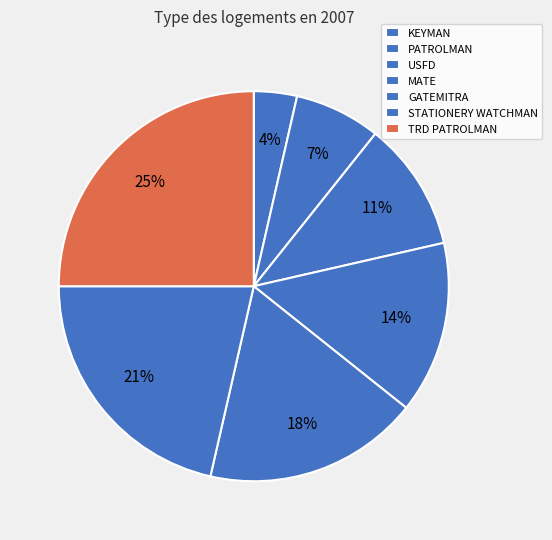

Is USFD the majority of the pie?

No